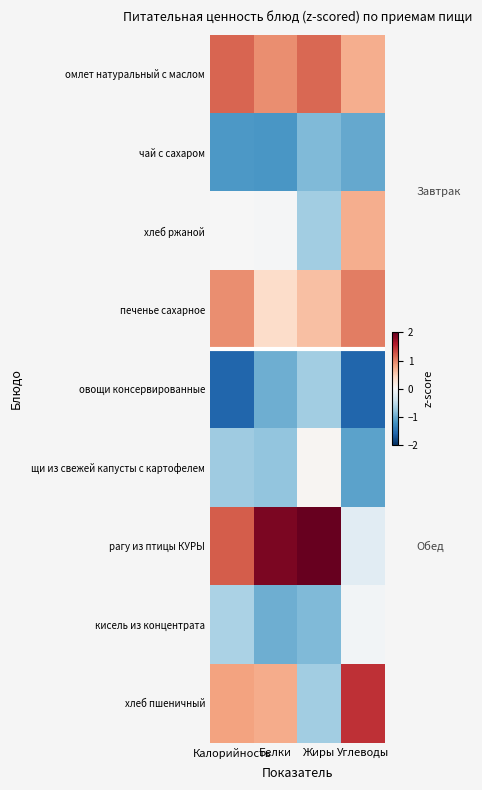

Which series has the largest range (max minus min)?

рагу из птицы КУРЫ